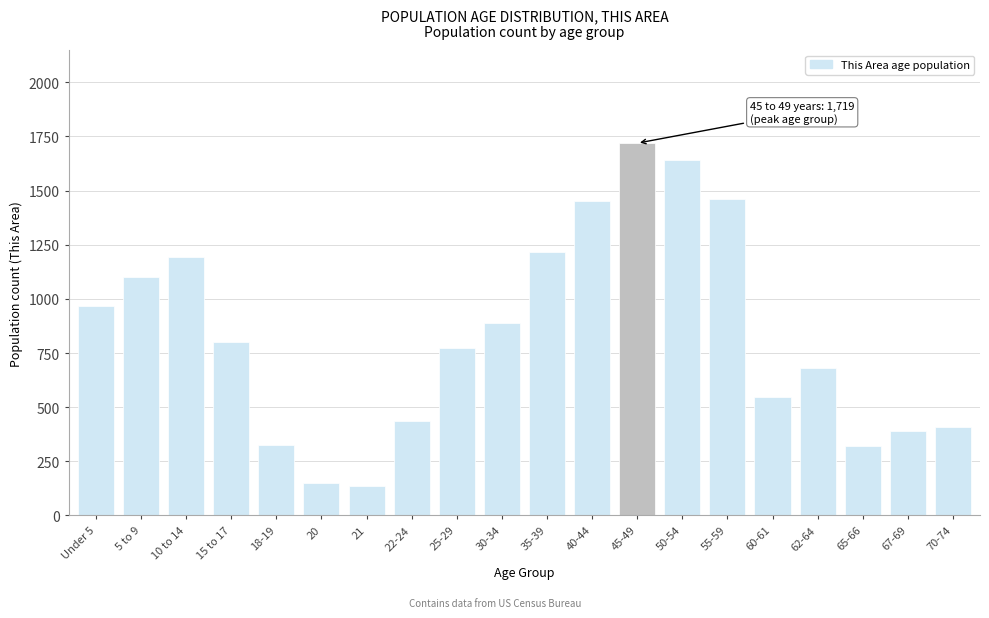

What is the label of the 3rd bar from the left?

10 to 14